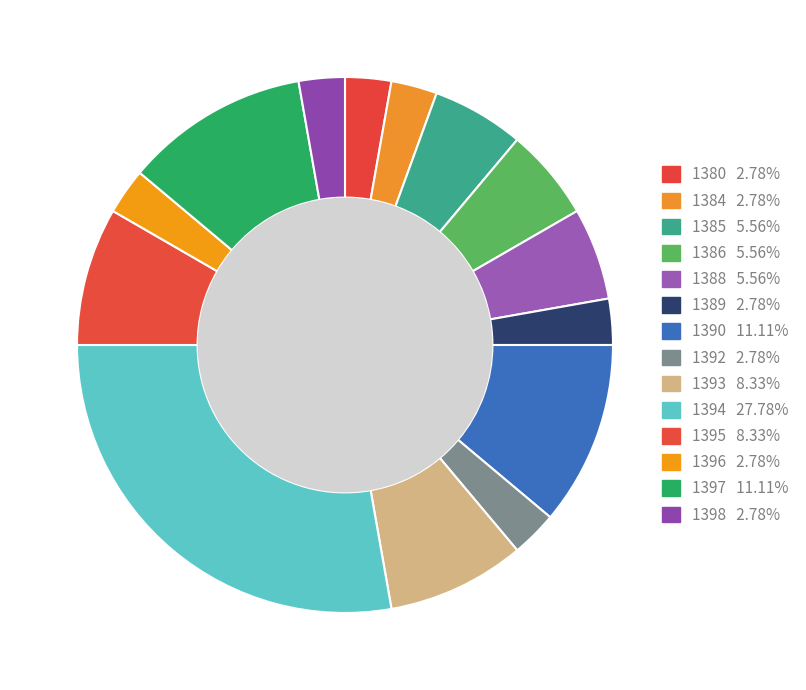

What percentage is the 1388 slice, to the nearest percent?

6%